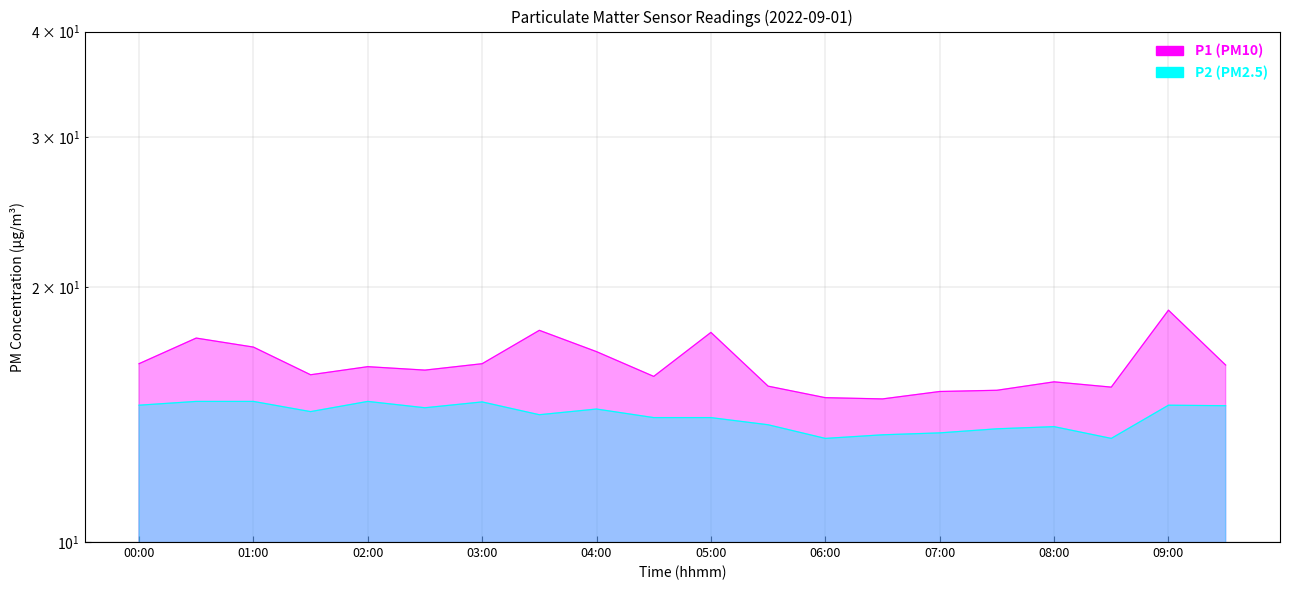

What is the spread (max minus min) of values at 07:30?

1.5